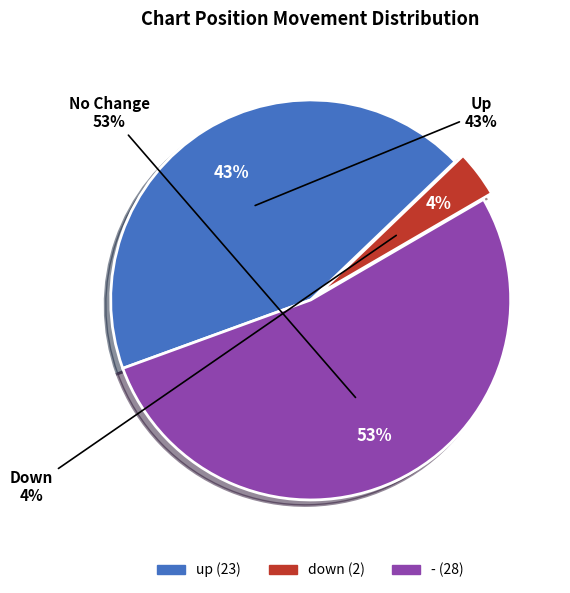

How many slices are in this pie chart?

3